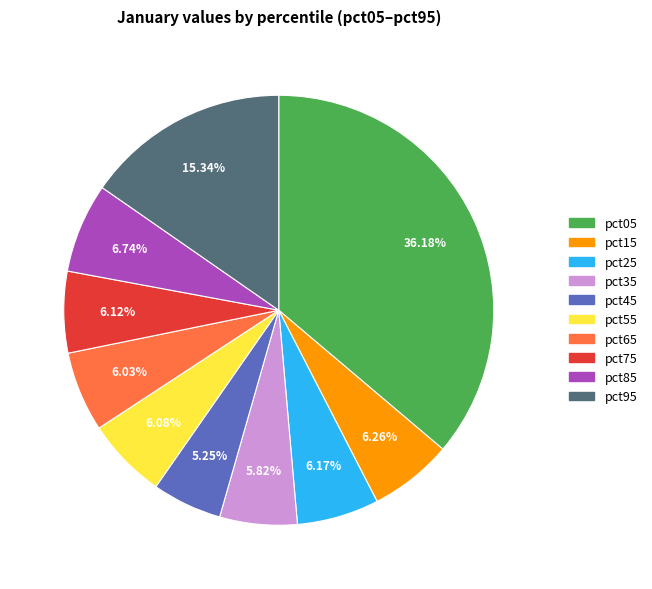

Between pct95 and pct25, which is larger?

pct95